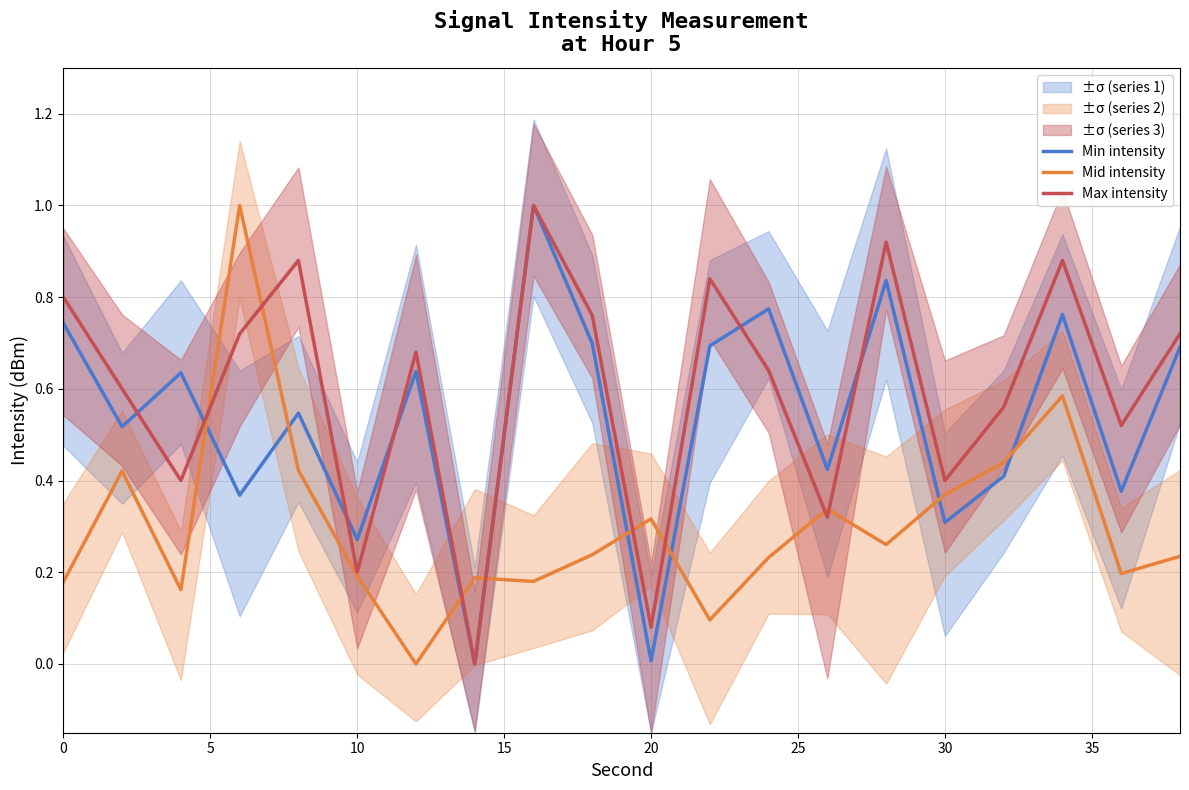

What is the value of the Max intensity point at the 6th from the left?

0.2